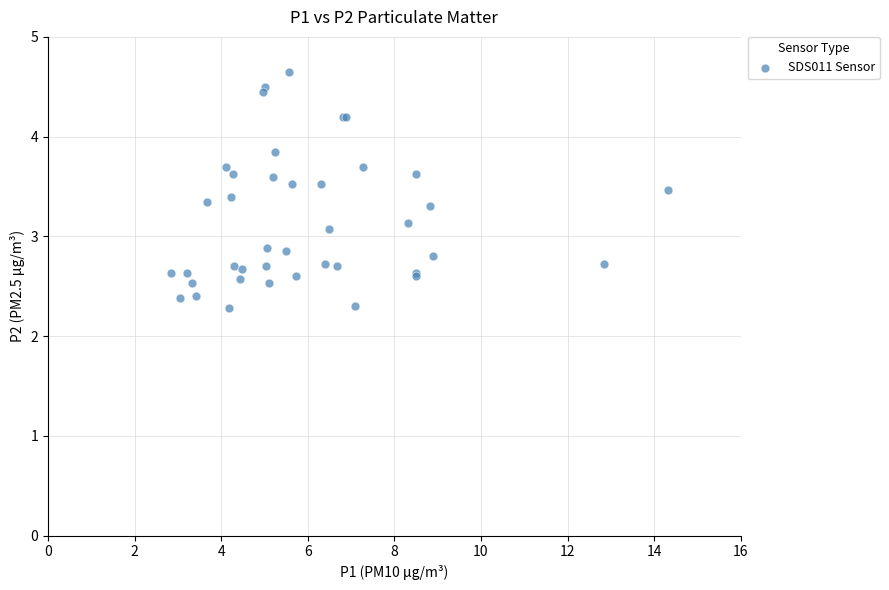

What Y value in the scatter plot is closest to 3?

3.1